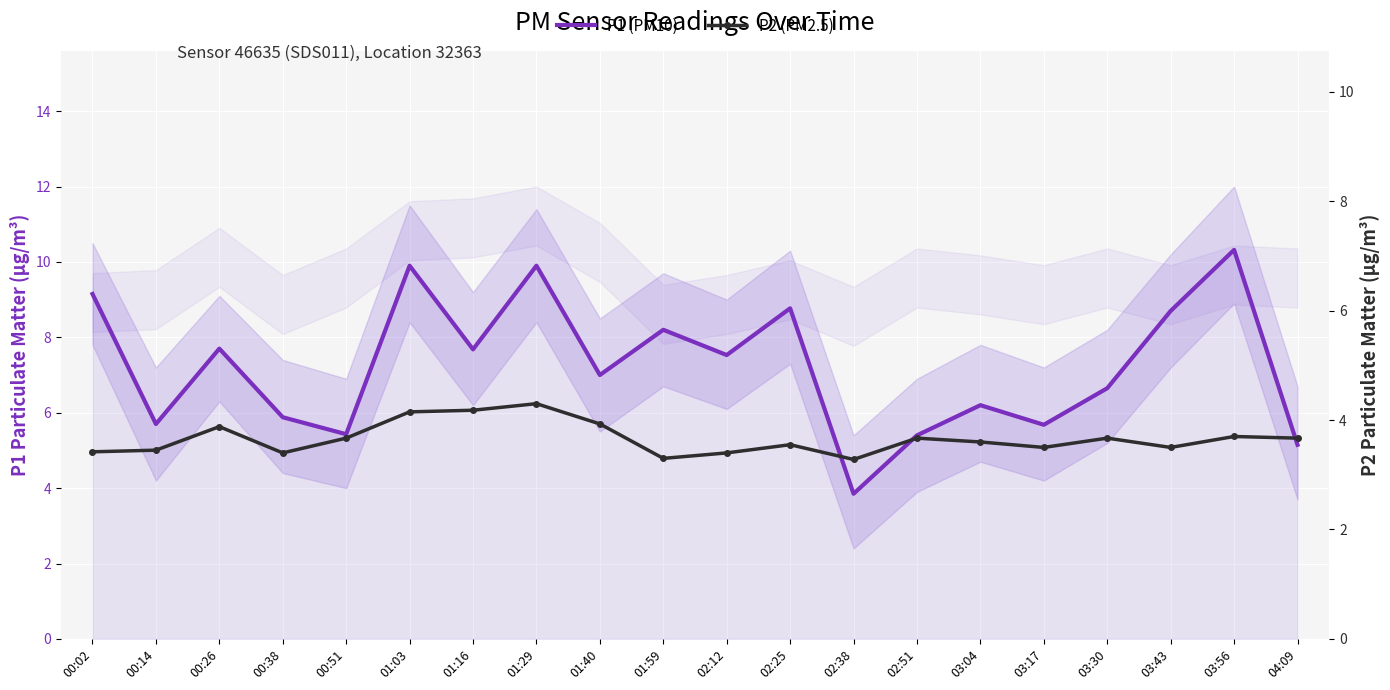

Rank the categories by P2 (PM2.5) value from lowest to highest.

02:38, 01:59, 00:38, 02:12, 00:02, 00:14, 03:17, 03:43, 02:25, 03:04, 00:51, 02:51, 03:30, 04:09, 03:56, 00:26, 01:40, 01:03, 01:16, 01:29